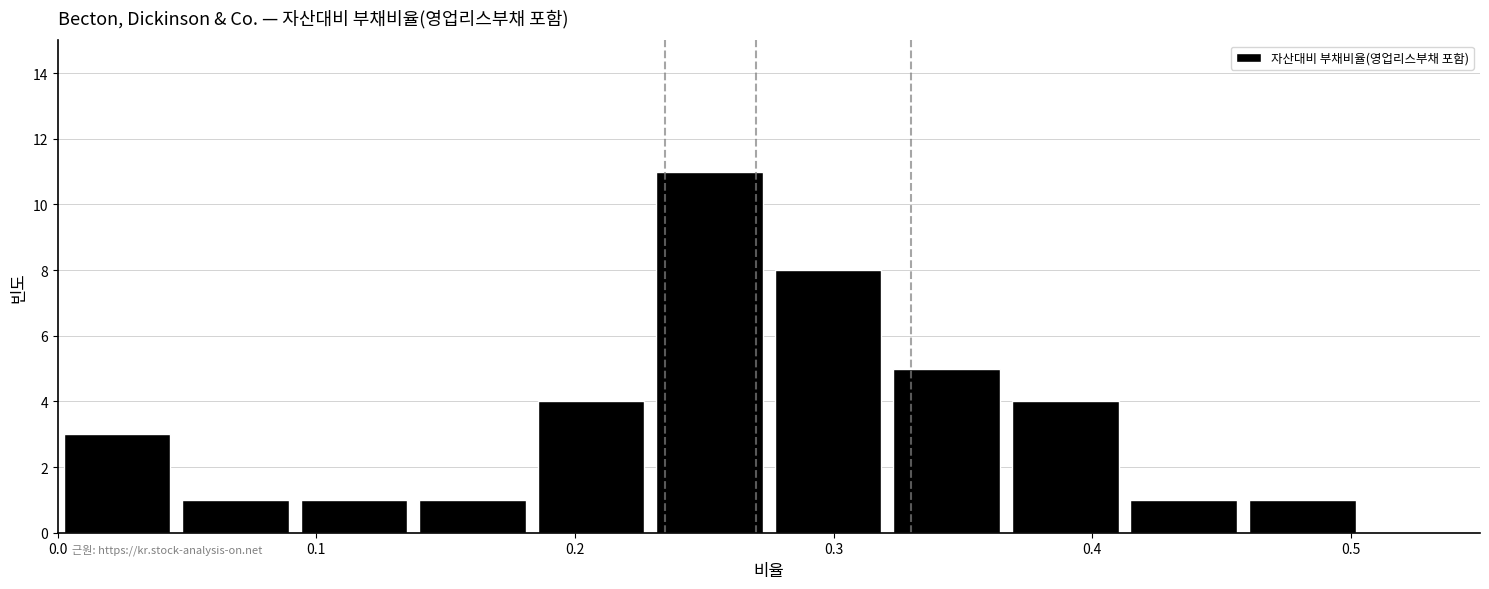

Reading left to right, transcribe this chart: for each bar, give the range it covers on the x-axis and its height. Neither the bar edges nor the heights are printed on the chart, so give them approximately, as read against the axes.

0.00 to 0.05: 3
0.05 to 0.09: 1
0.09 to 0.14: 1
0.14 to 0.18: 1
0.18 to 0.23: 4
0.23 to 0.28: 11
0.28 to 0.32: 8
0.32 to 0.37: 5
0.37 to 0.41: 4
0.41 to 0.46: 1
0.46 to 0.50: 1
0.50 to 0.55: 0